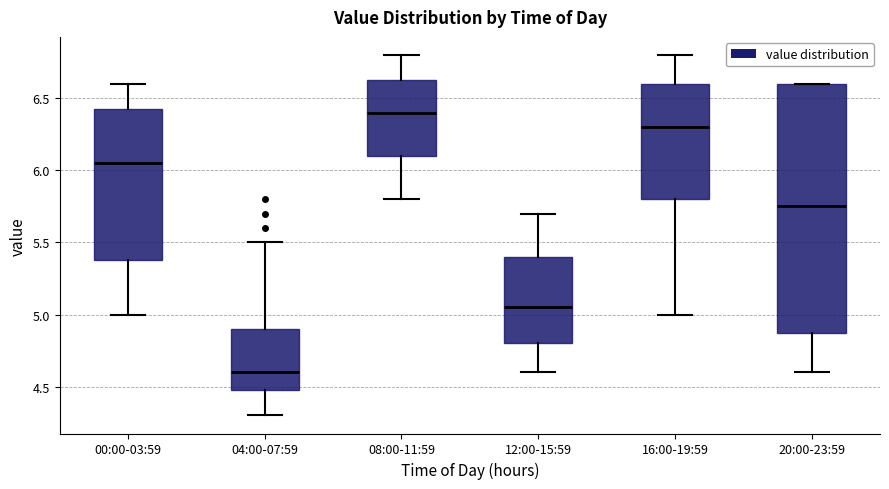

Reading left to right, transcribe this box plot: for each box, give where its median line is, the range the box spans, and where its two whiskers end, as read against the y-axis. The values are not printed on the chart, so give them approximately, as read against the axis.

00:00-03:59: median 6.05, box 5.40 to 6.45, whiskers 5.00 to 6.60
04:00-07:59: median 4.60, box 4.50 to 4.90, whiskers 4.30 to 5.50
08:00-11:59: median 6.40, box 6.10 to 6.65, whiskers 5.80 to 6.80
12:00-15:59: median 5.05, box 4.80 to 5.40, whiskers 4.60 to 5.70
16:00-19:59: median 6.30, box 5.80 to 6.60, whiskers 5.00 to 6.80
20:00-23:59: median 5.75, box 4.90 to 6.60, whiskers 4.60 to 6.60